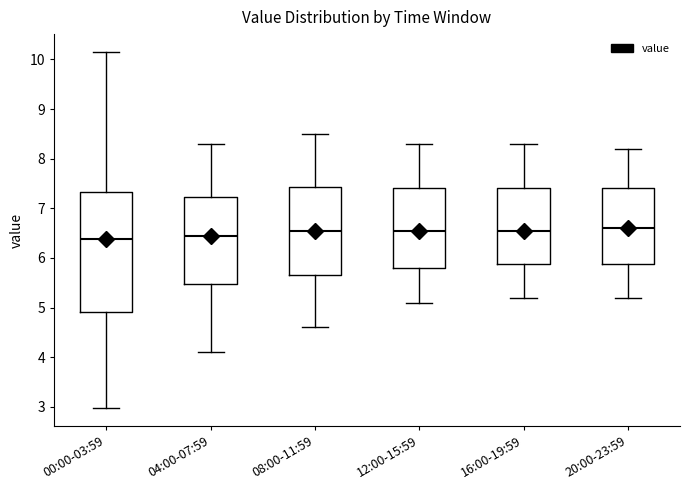

Reading left to right, transcribe this box plot: for each box, give where its median line is, the range the box spans, and where its two whiskers end, as read against the y-axis. The values are not printed on the chart, so give them approximately, as read against the axis.

00:00-03:59: median 6.4, box 4.9 to 7.3, whiskers 3.0 to 10.2
04:00-07:59: median 6.5, box 5.5 to 7.2, whiskers 4.1 to 8.3
08:00-11:59: median 6.6, box 5.7 to 7.4, whiskers 4.6 to 8.5
12:00-15:59: median 6.6, box 5.8 to 7.4, whiskers 5.1 to 8.3
16:00-19:59: median 6.6, box 5.9 to 7.4, whiskers 5.2 to 8.3
20:00-23:59: median 6.6, box 5.9 to 7.4, whiskers 5.2 to 8.2